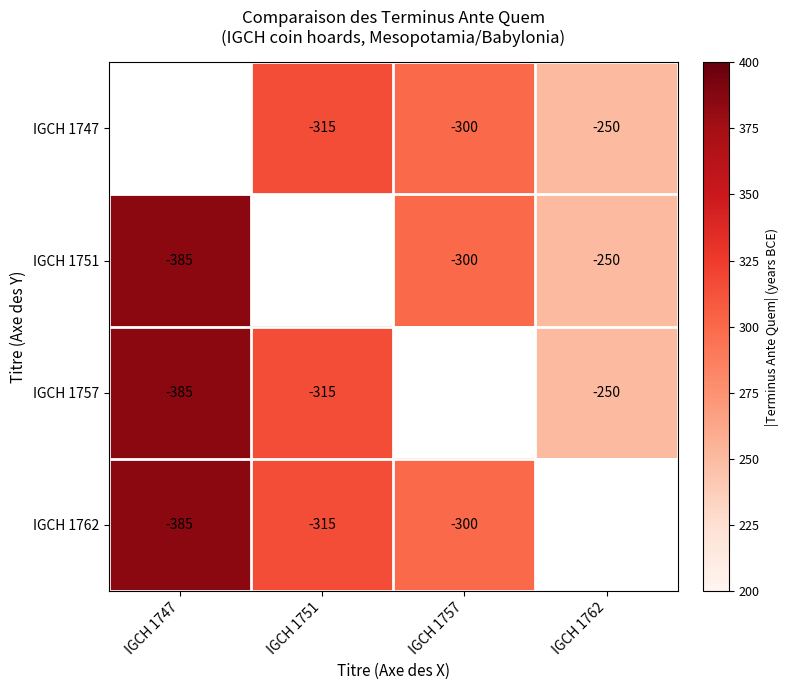

What is the difference between the IGCH 1757 values at IGCH 1747 and IGCH 1762?

135